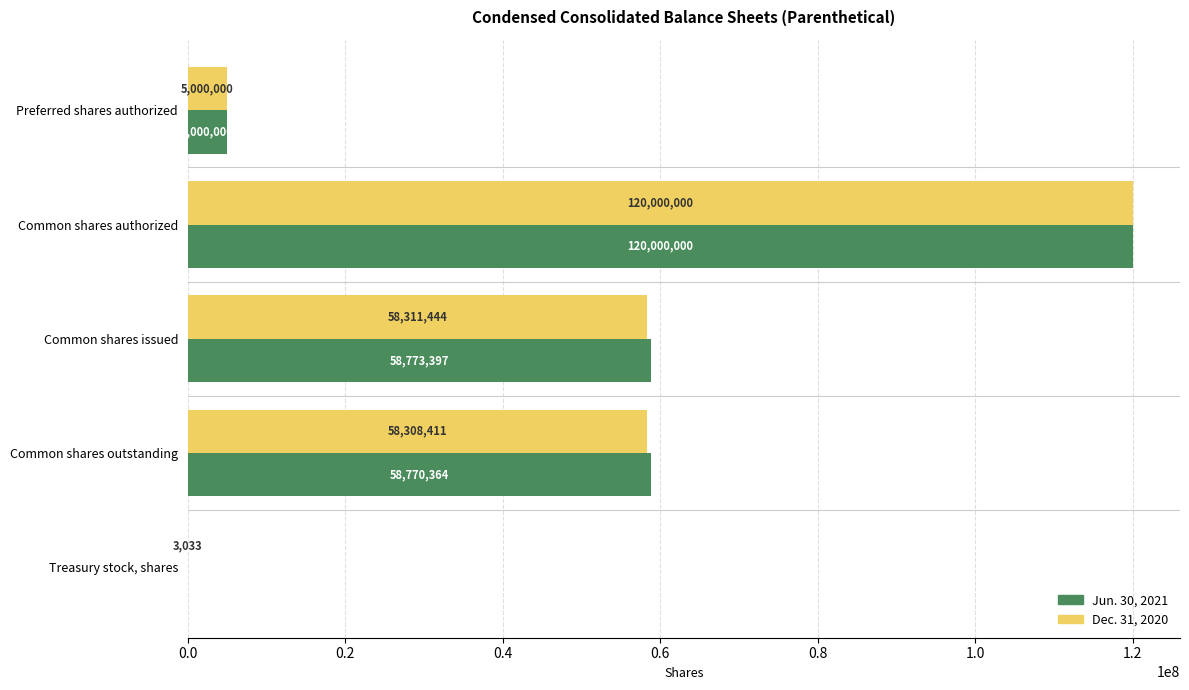

How many series are shown in this chart?

2